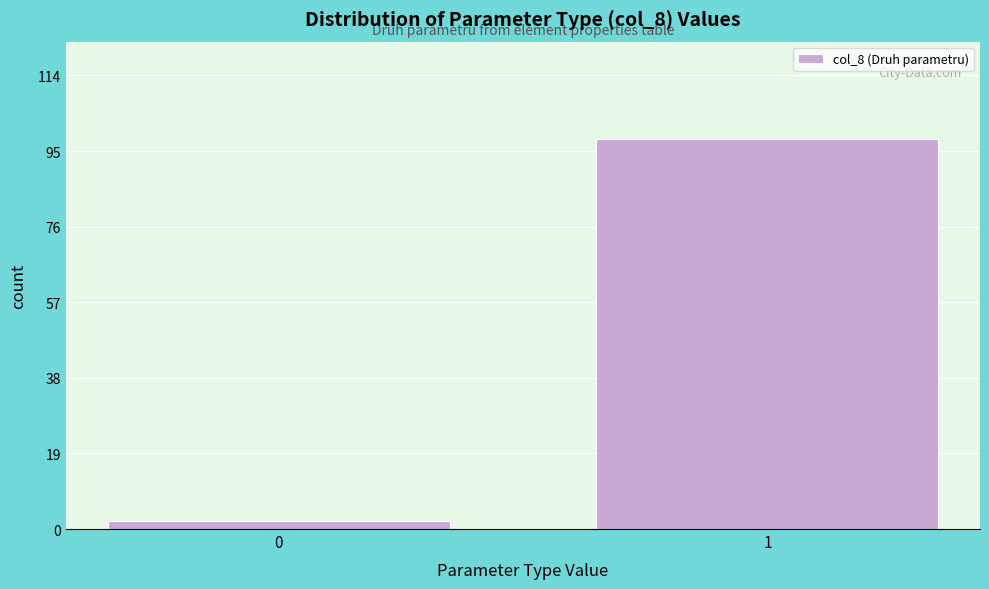

Reading left to right, transcribe all the data shown in this chart.

0=2	1=98